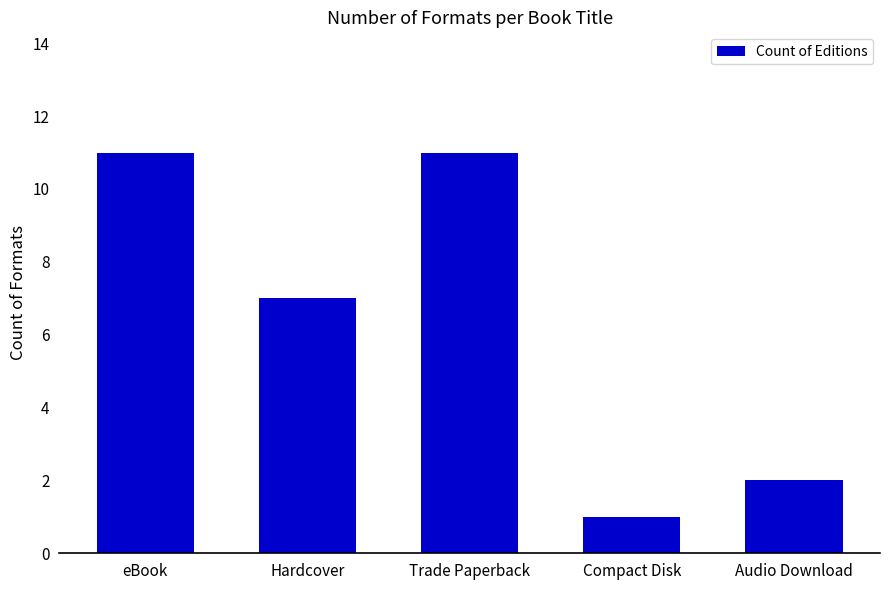

What is the label of the 1st bar from the left?

eBook